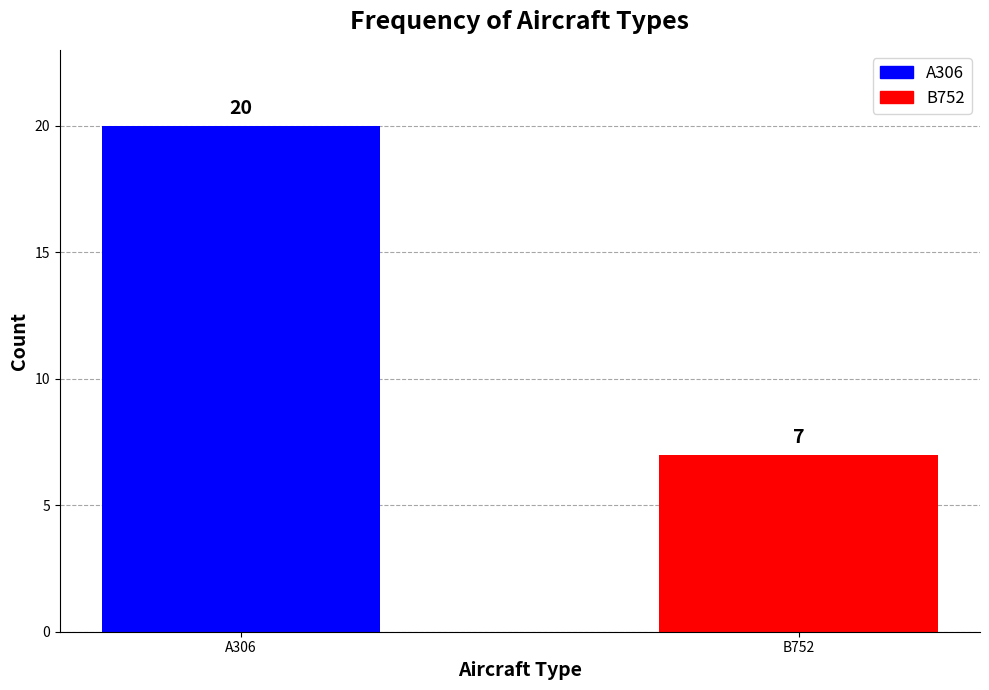

How many values are between 7 and 20?

2